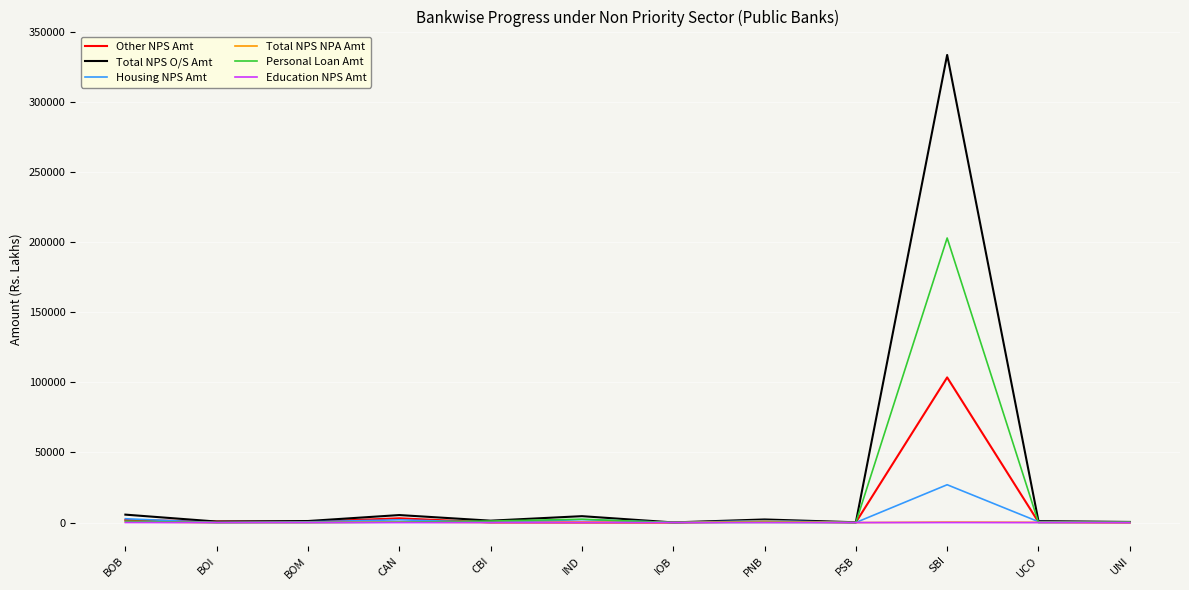

The value of Education NPS Amt at IND is 0.0. True or false?

True